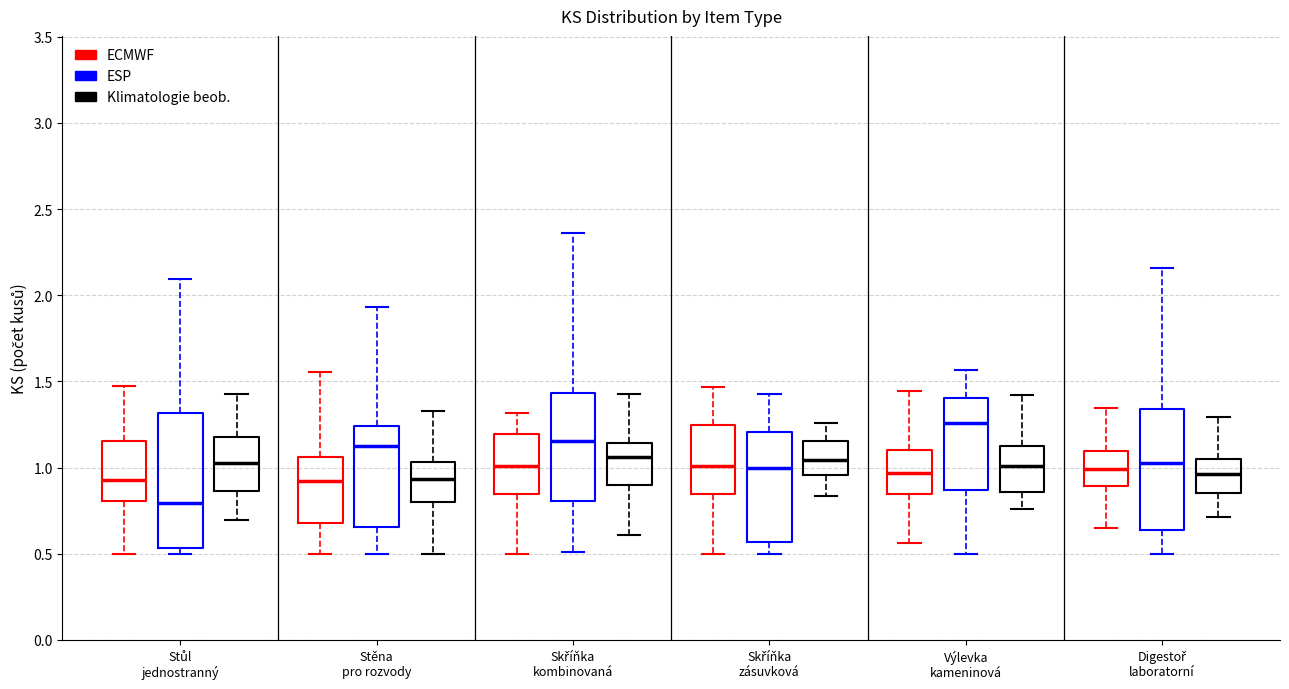

Reading left to right, transcribe this box plot: for each box, give where its median line is, the range the box spans, and where its two whiskers end, as read against the y-axis. The values are not printed on the chart, so give them approximately, as read against the axis.

Stůl jednostranný (ECMWF): median 0.95, box 0.80 to 1.15, whiskers 0.50 to 1.45
Stůl jednostranný (ESP): median 0.80, box 0.55 to 1.30, whiskers 0.50 to 2.10
Stůl jednostranný (Klimatologie beob.): median 1.05, box 0.85 to 1.20, whiskers 0.70 to 1.40
Stěna pro rozvody (ECMWF): median 0.90, box 0.70 to 1.05, whiskers 0.50 to 1.55
Stěna pro rozvody (ESP): median 1.15, box 0.65 to 1.25, whiskers 0.50 to 1.95
Stěna pro rozvody (Klimatologie beob.): median 0.95, box 0.80 to 1.05, whiskers 0.50 to 1.35
Skříňka kombinovaná (ECMWF): median 1.00, box 0.85 to 1.20, whiskers 0.50 to 1.30
Skříňka kombinovaná (ESP): median 1.15, box 0.80 to 1.45, whiskers 0.50 to 2.35
Skříňka kombinovaná (Klimatologie beob.): median 1.05, box 0.90 to 1.15, whiskers 0.60 to 1.45
Skříňka zásuvková (ECMWF): median 1.00, box 0.85 to 1.25, whiskers 0.50 to 1.45
Skříňka zásuvková (ESP): median 1.00, box 0.55 to 1.20, whiskers 0.50 to 1.45
Skříňka zásuvková (Klimatologie beob.): median 1.05, box 0.95 to 1.15, whiskers 0.85 to 1.25
Výlevka kameninová (ECMWF): median 0.95, box 0.85 to 1.10, whiskers 0.55 to 1.45
Výlevka kameninová (ESP): median 1.25, box 0.85 to 1.40, whiskers 0.50 to 1.55
Výlevka kameninová (Klimatologie beob.): median 1.00, box 0.85 to 1.15, whiskers 0.75 to 1.40
Digestoř laboratorní (ECMWF): median 1.00, box 0.90 to 1.10, whiskers 0.65 to 1.35
Digestoř laboratorní (ESP): median 1.05, box 0.65 to 1.35, whiskers 0.50 to 2.15
Digestoř laboratorní (Klimatologie beob.): median 0.95, box 0.85 to 1.05, whiskers 0.70 to 1.30